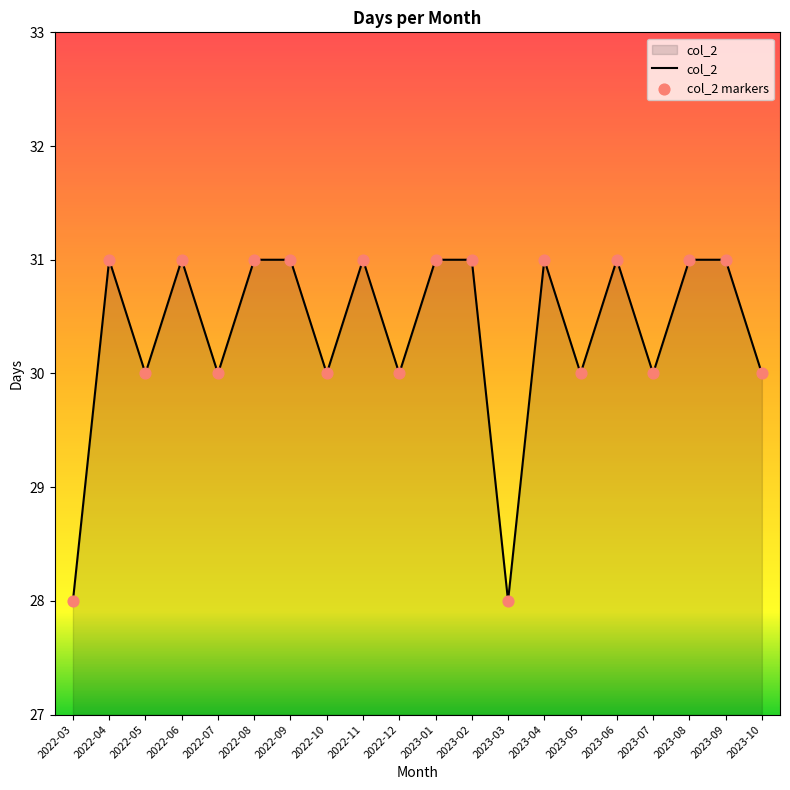

What is the ratio of the value at 2022-09 to the value at 2022-12?

1.0